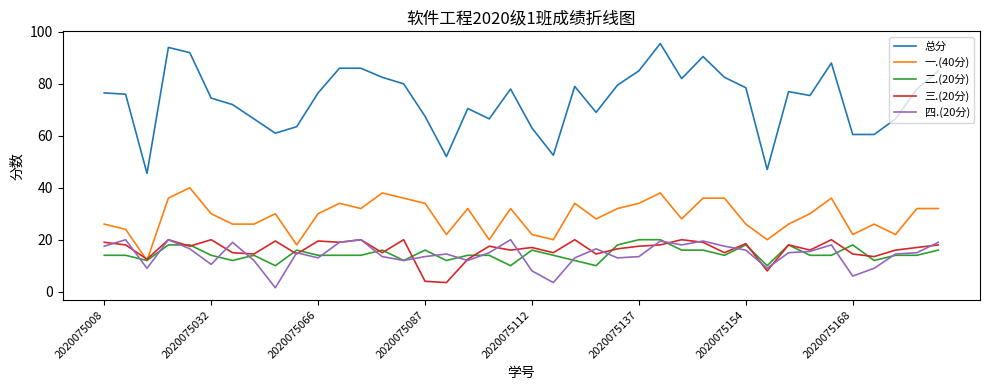

Is this an area chart (filled region under the line)?

No